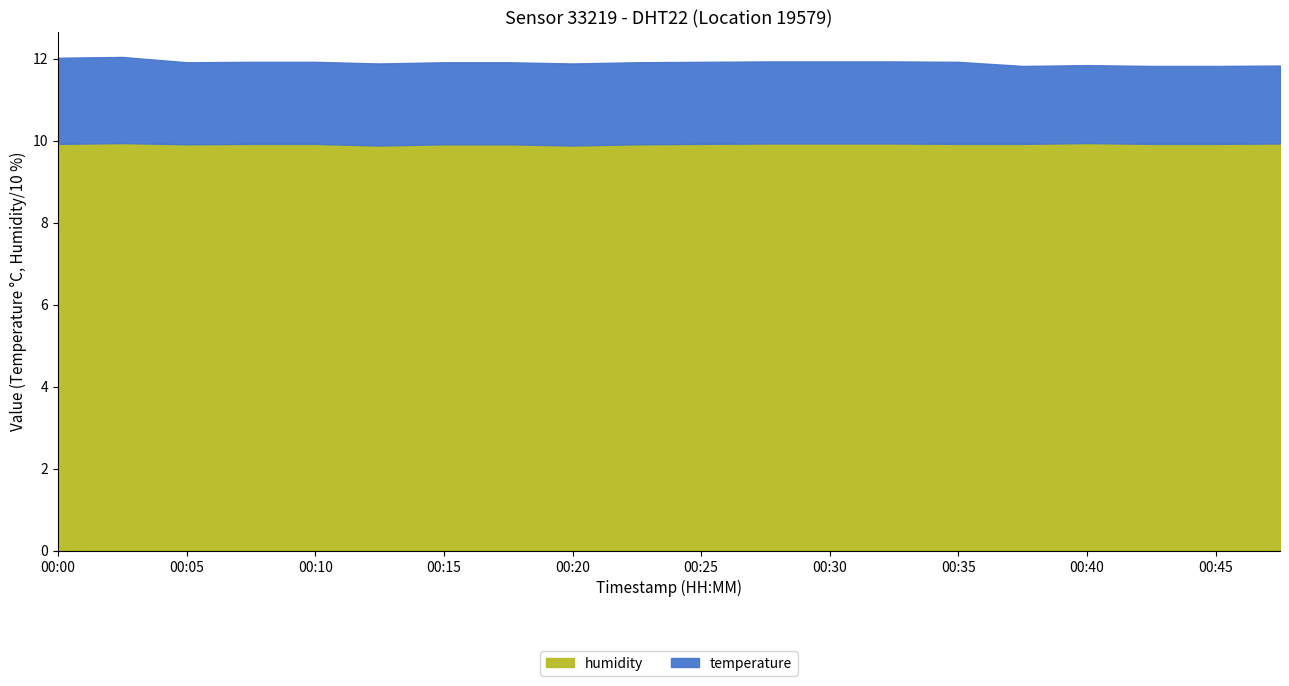

Does the chart display data point markers on the line(s)?

No